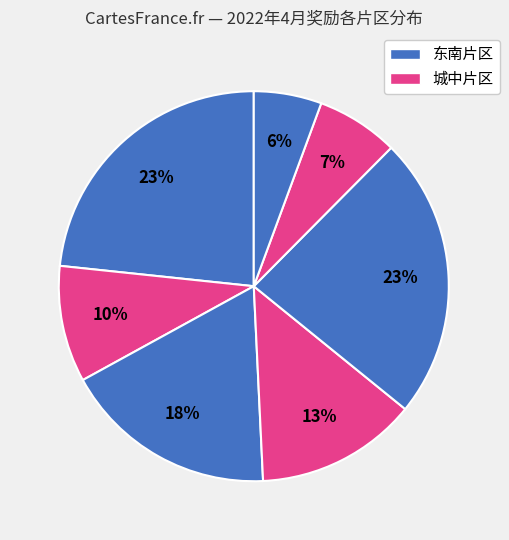

Count the number of slices in the pie.

7